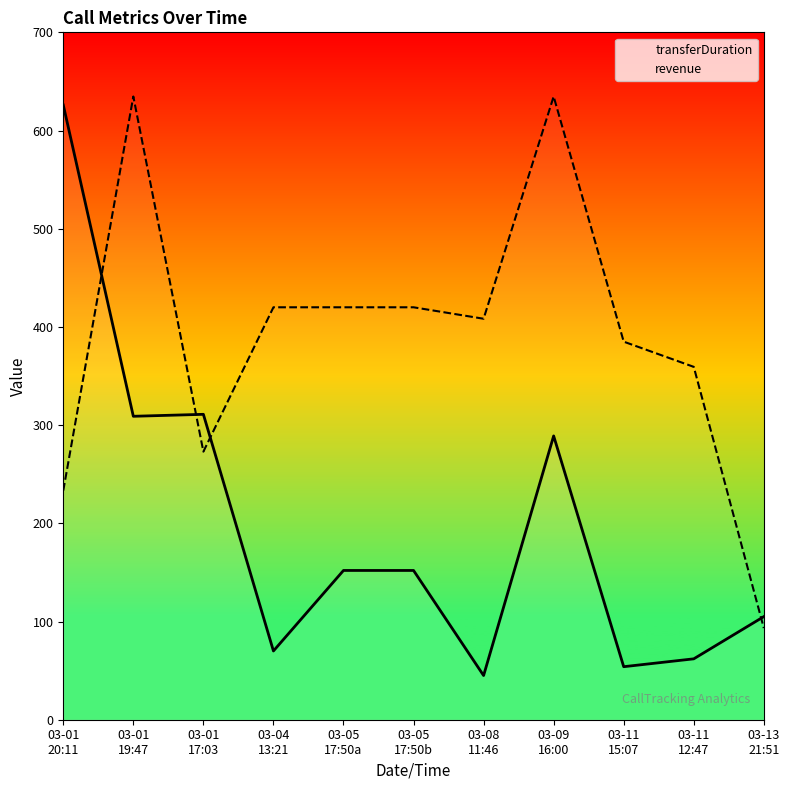

At how many categories does at least one series exceed 504?

3